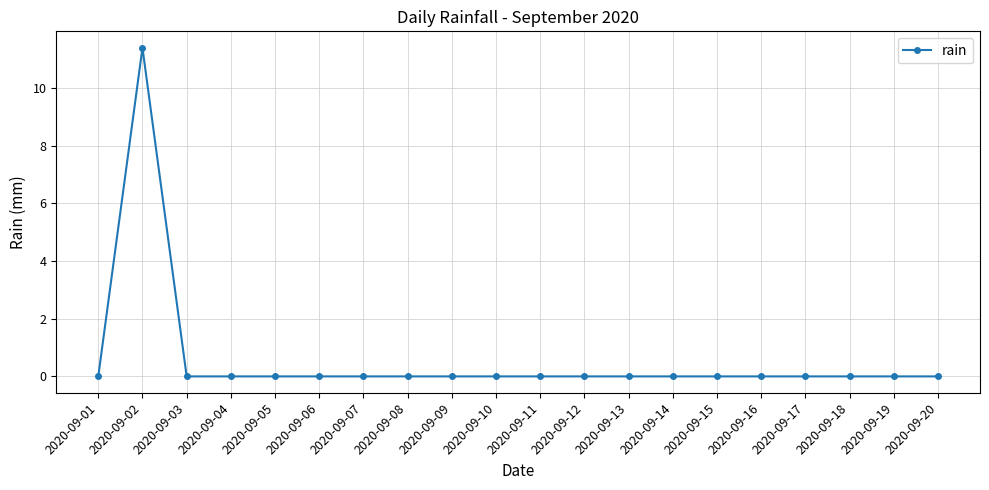

What is the sum of the values at 2020-09-02 and 2020-09-15?

11.4